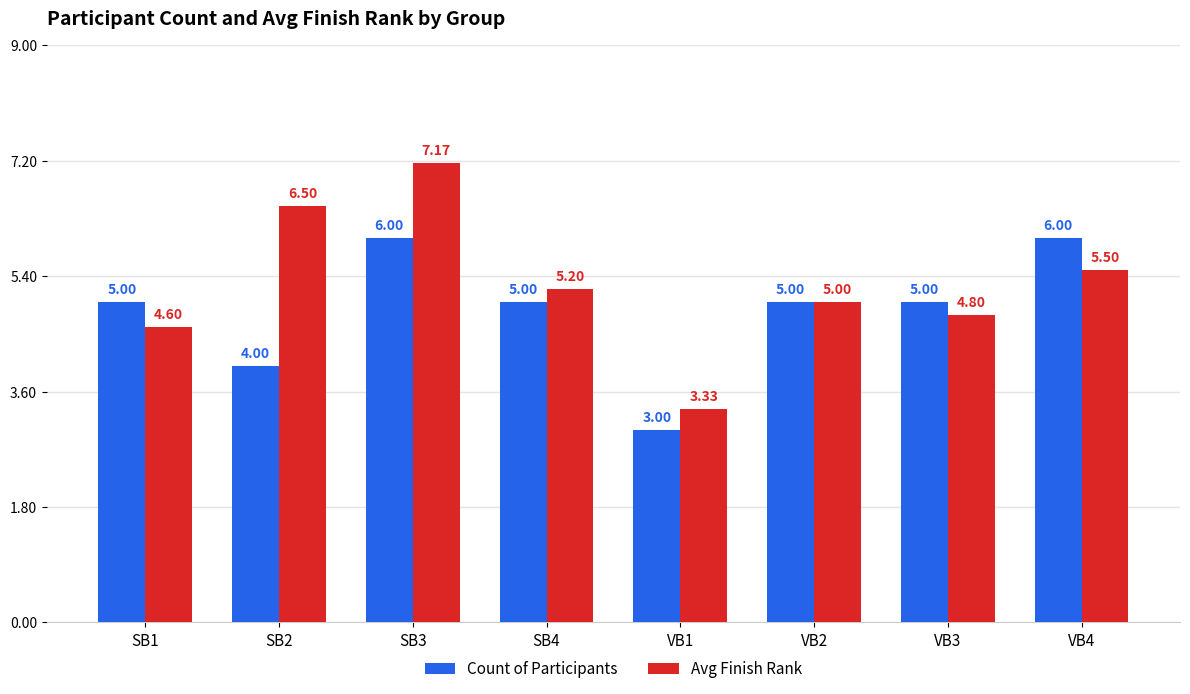

What is the total value across all series at SB4?

10.2